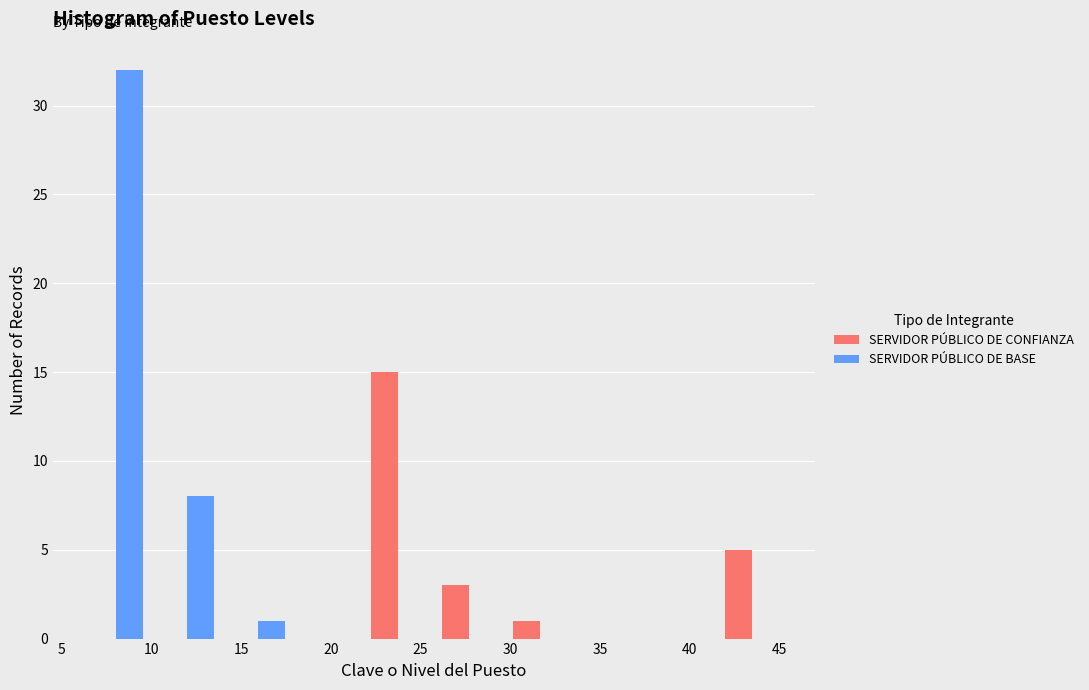

What is the height of the SERVIDOR PÚBLICO DE BASE bar covering 6.00 to 9.95 on the x-axis? Neither the bar edges nor the heights are printed on the chart, so give them approximately, as read against the axes.

32